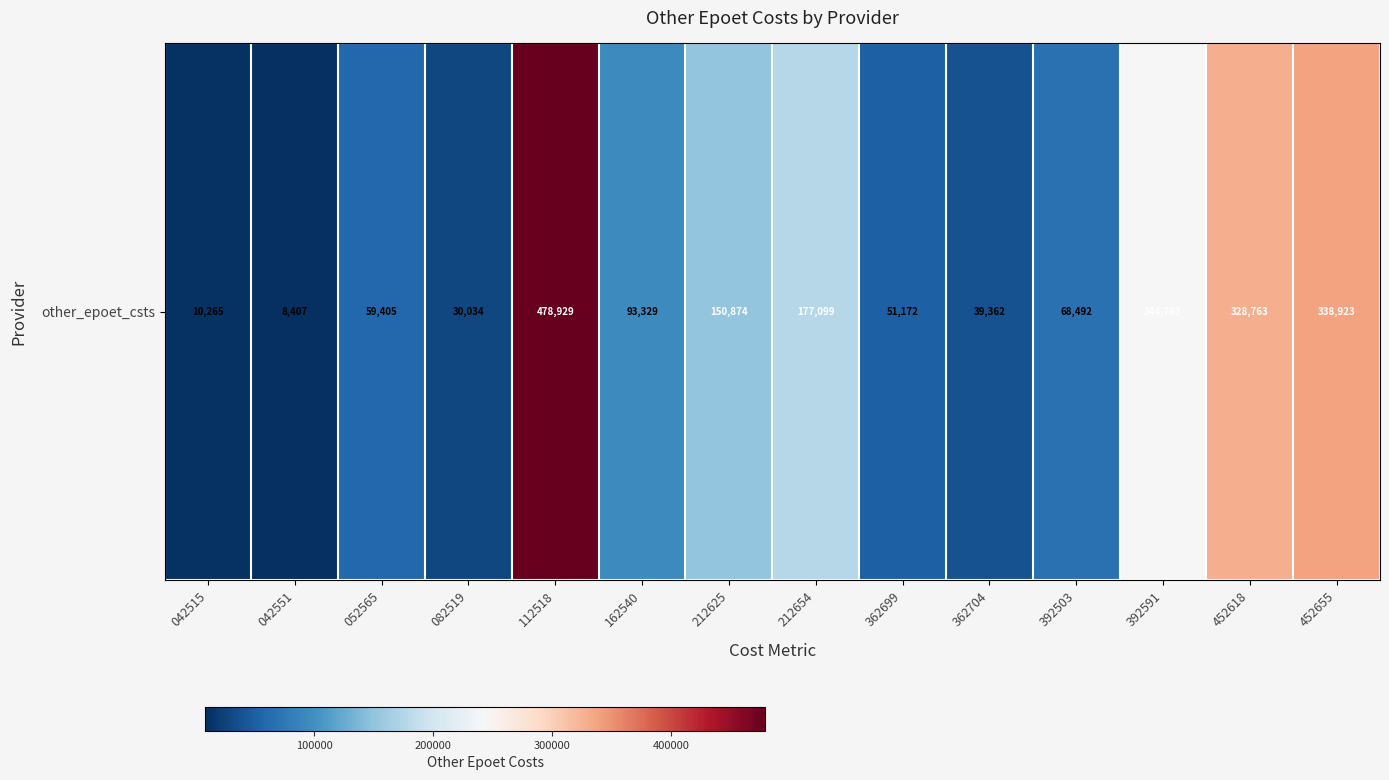

How many data points are less than 93329?

7